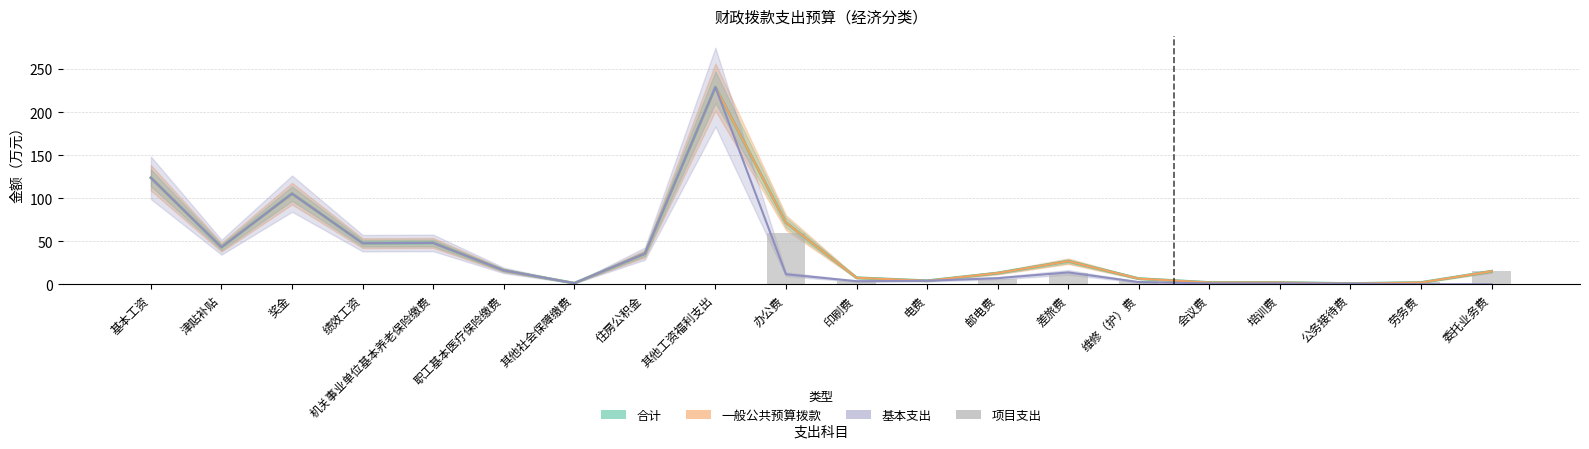

What is the label of the 10th bar from the left?

办公费